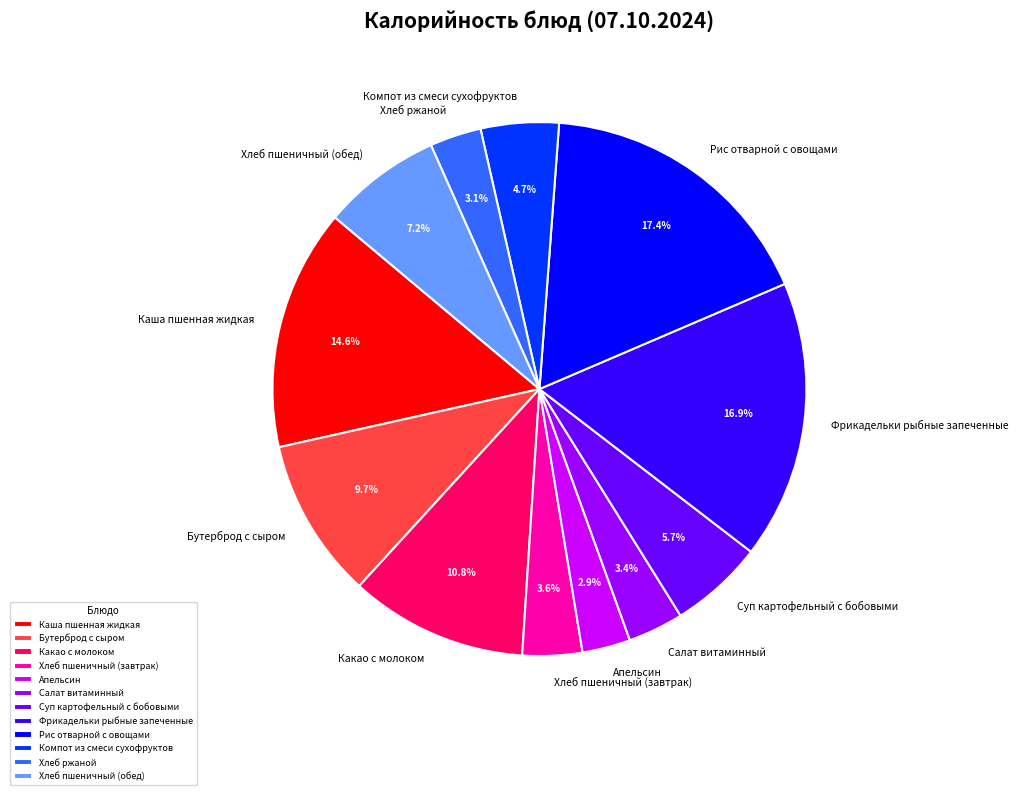

The Фрикадельки рыбные запеченные slice represents 17% of the pie. True or false?

True